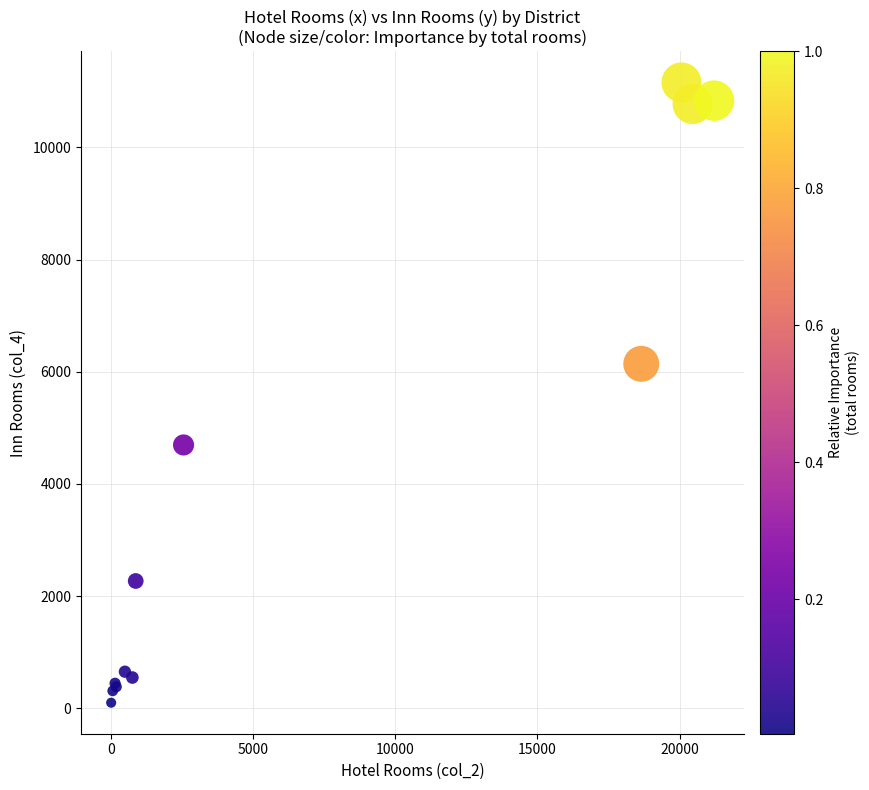

What Y value in the scatter plot is closest to 5628?

6141